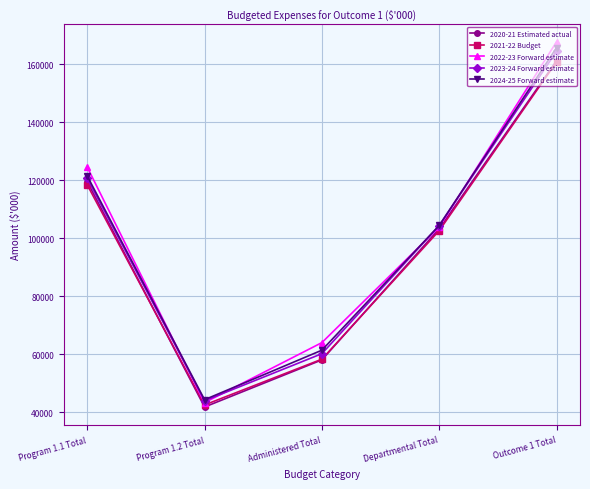

How many 2024-25 Forward estimate values are between 61344 and 121476?

3